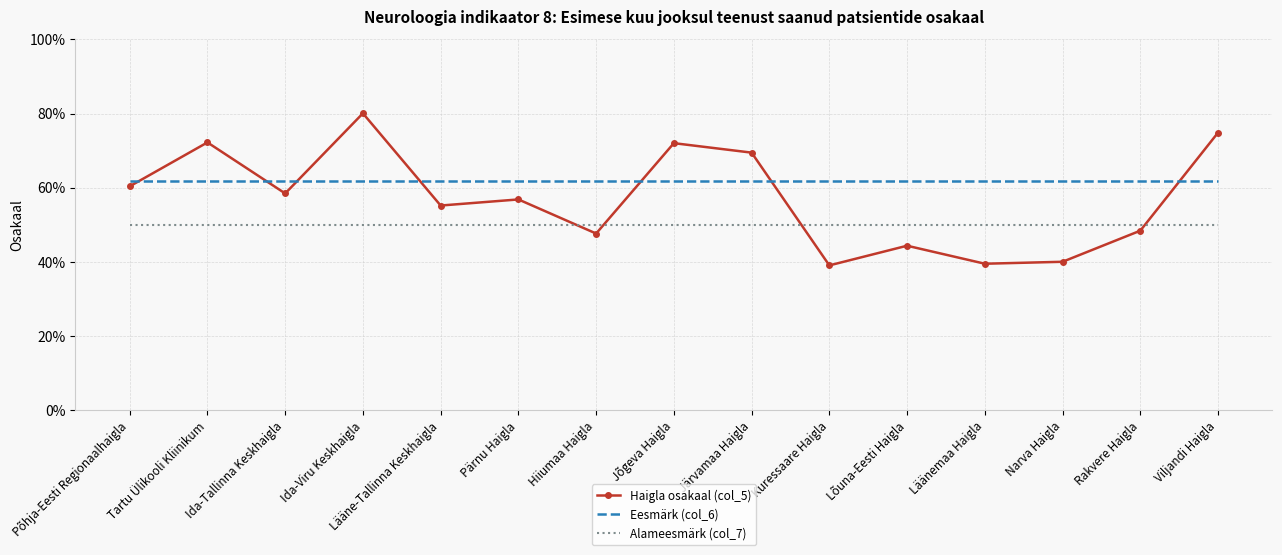

At Põhja-Eesti Regionaalhaigla, list the series in order from smallest to largest.

Alameesmärk (col_7), Haigla osakaal (col_5), Eesmärk (col_6)